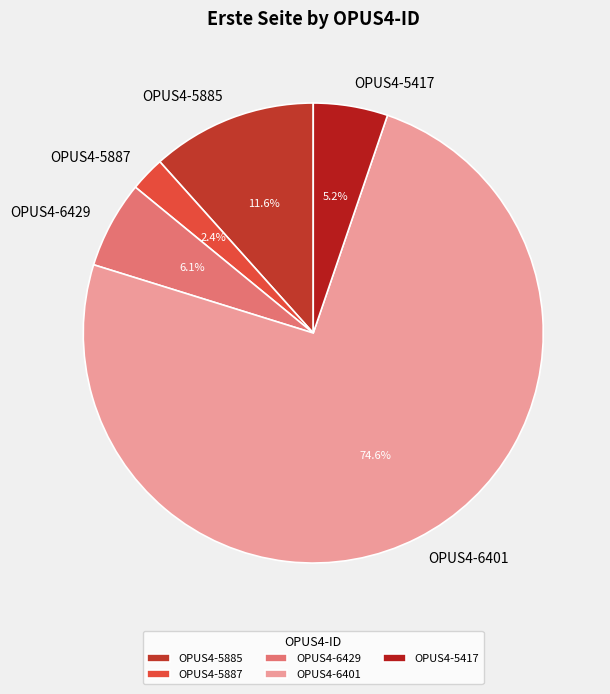

What percentage is the OPUS4-6401 slice, to the nearest percent?

75%